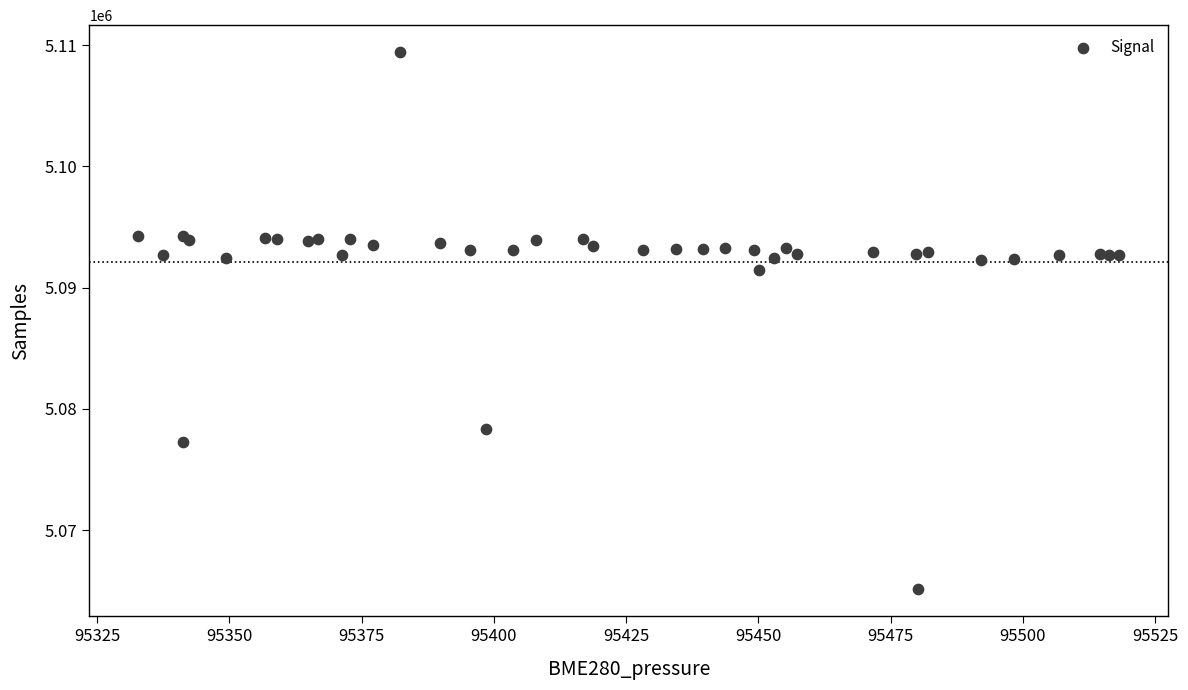

What Y value in the scatter plot is closest to 5087275?

5091440